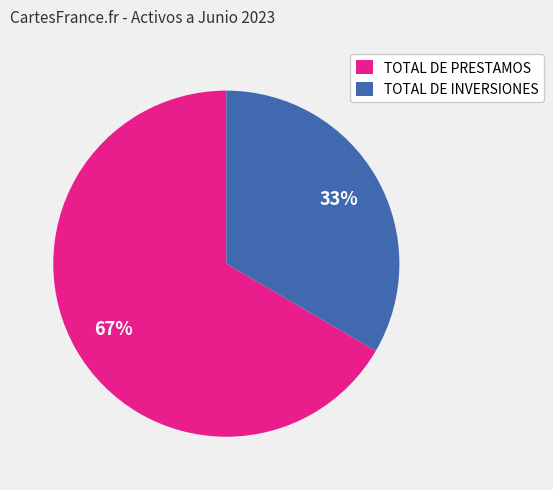

What percentage is the TOTAL DE PRESTAMOS slice, to the nearest percent?

67%